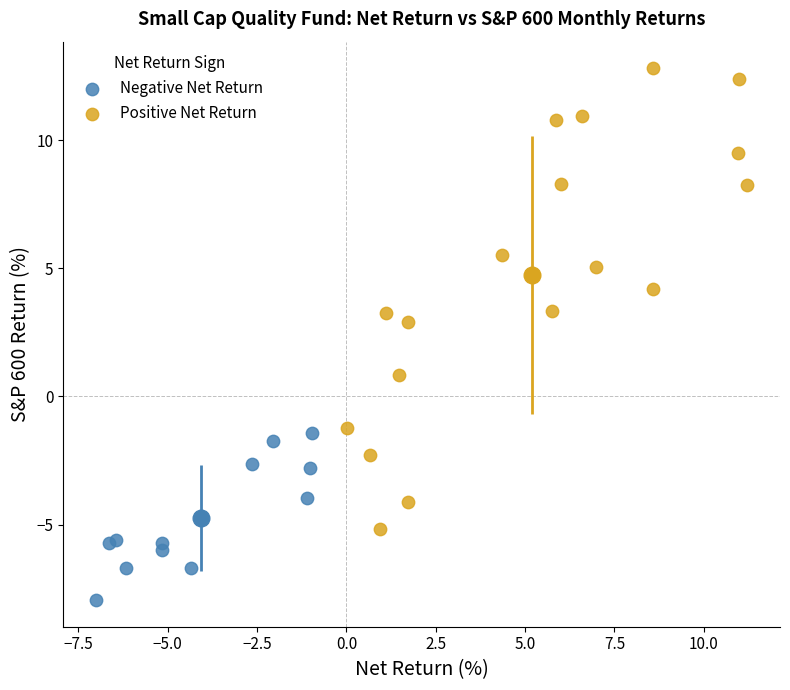

Which series has the widest spread of Y values?

Positive Net Return